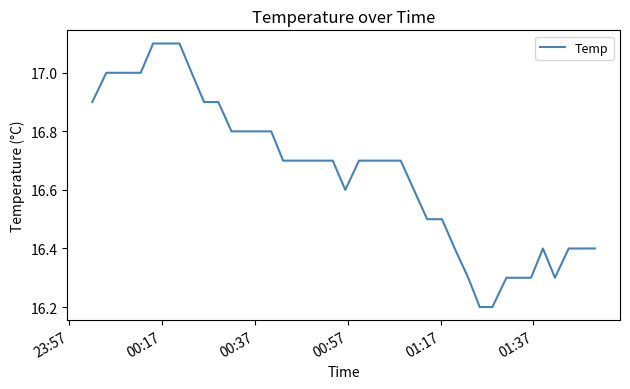

What is the difference between the second highest and second lowest values?

0.9